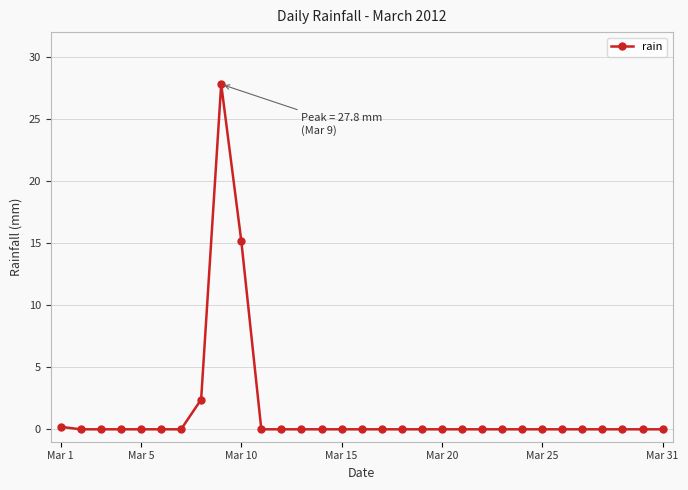

How many lines are shown in the chart?

1